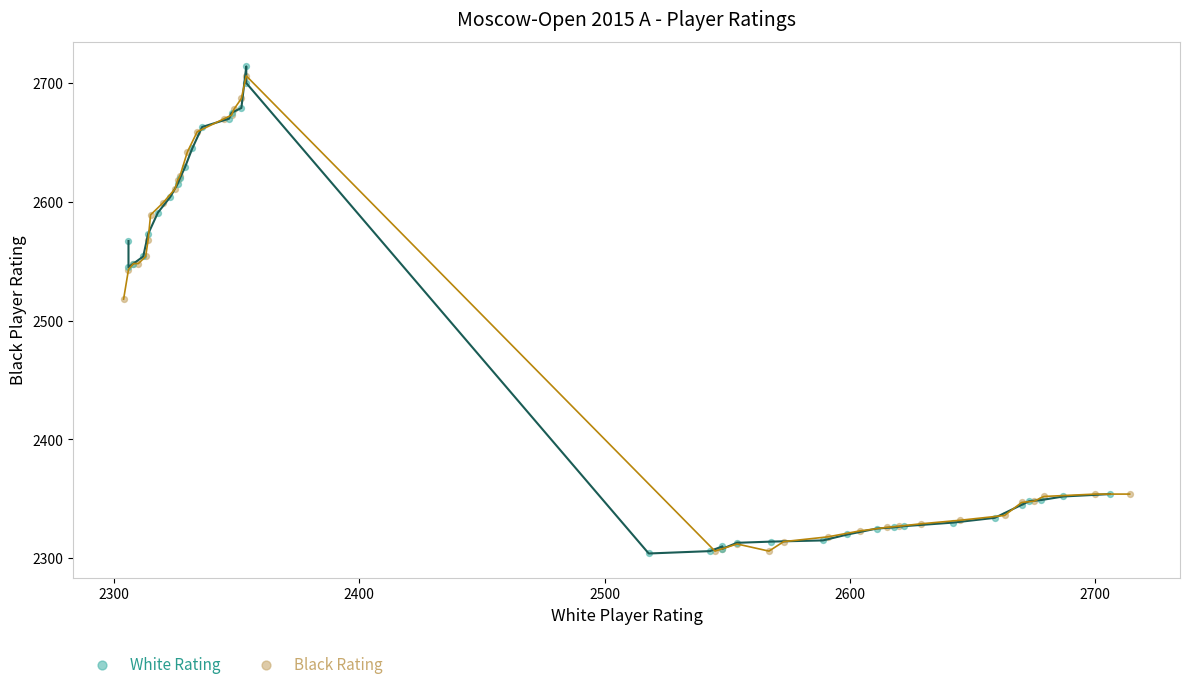

What are all the series names shown in the legend?

White Rating, Black Rating